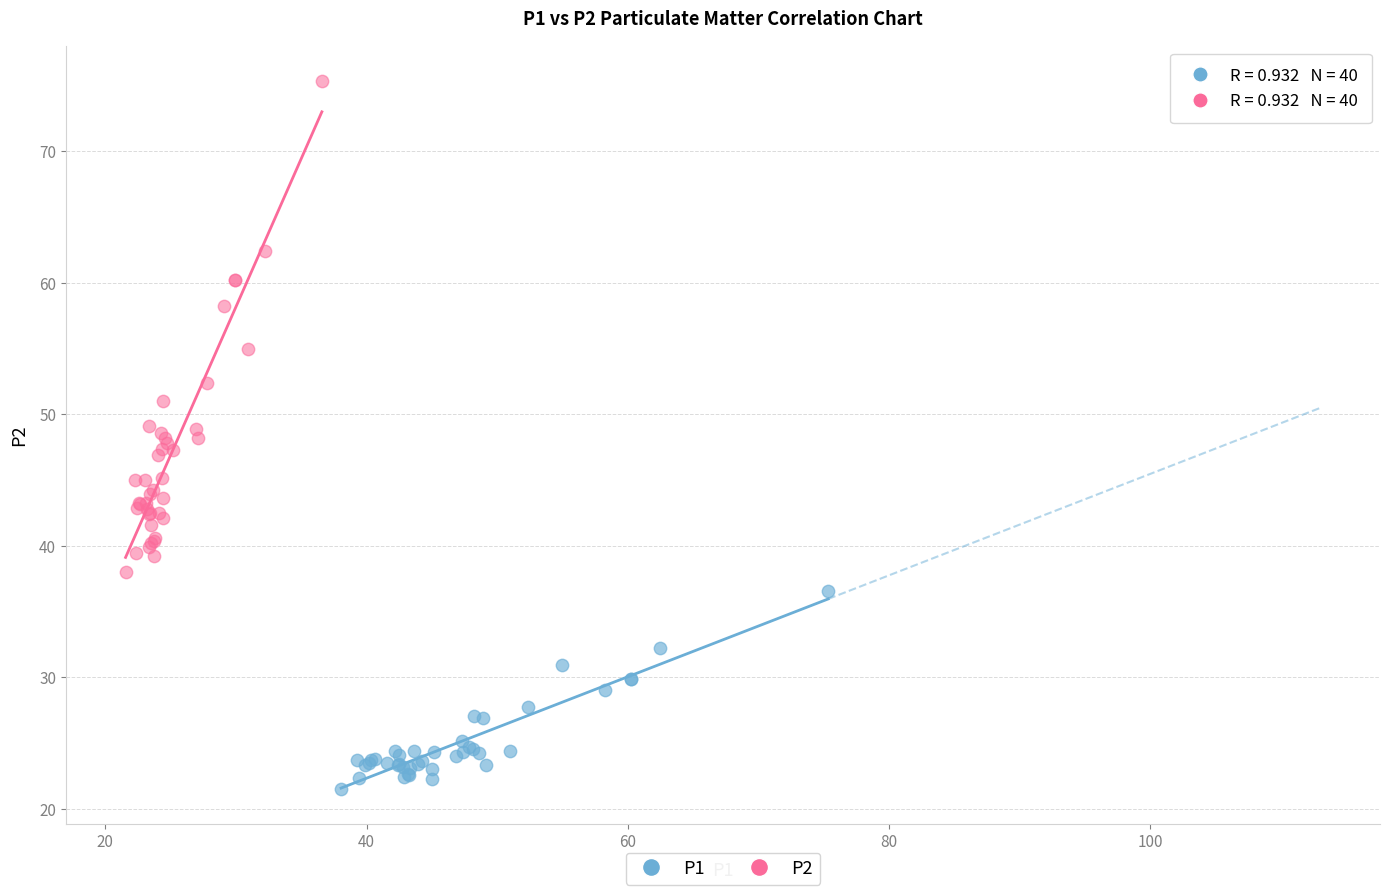

Which series reaches the minimum Y coordinate?

P1